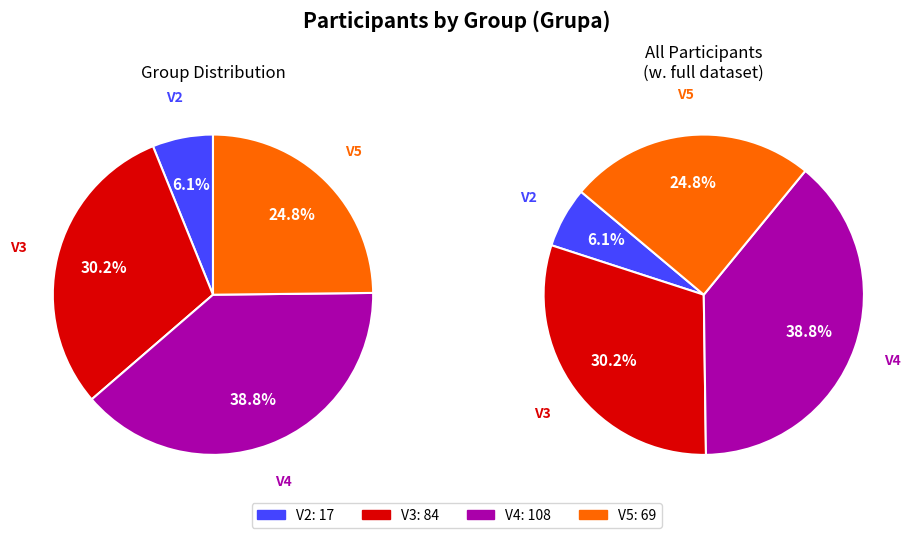

Does any single category account for the majority?

No